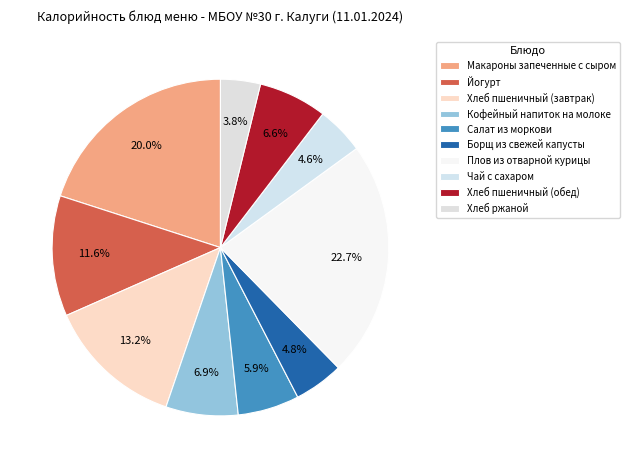

How many segments does this pie chart have?

10